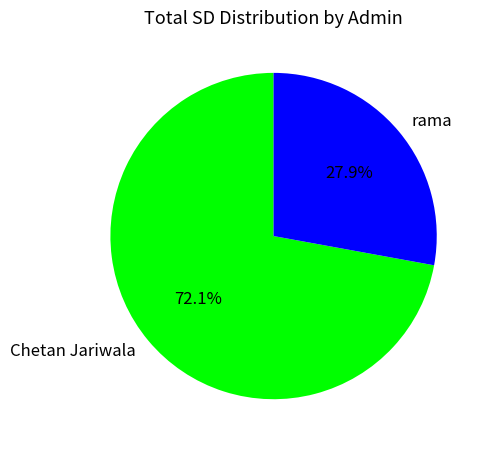

To the nearest percent, what is the combined percentage of Chetan Jariwala and rama?

100%